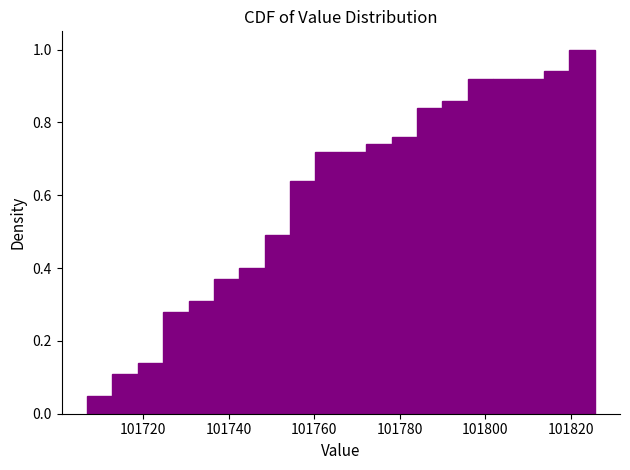

Around what value on the x-axis is the tallest bar? Give the approximate position of its centre, as read against the axis.

101822